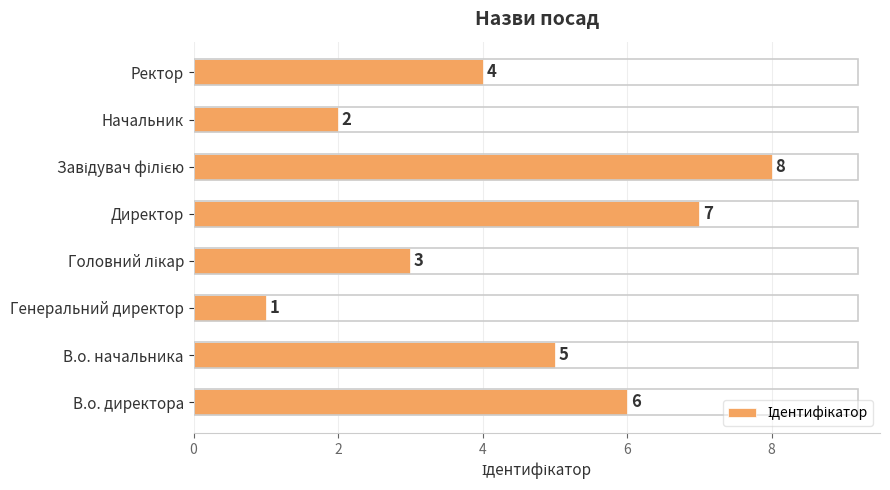

How many bars are there in total?

8